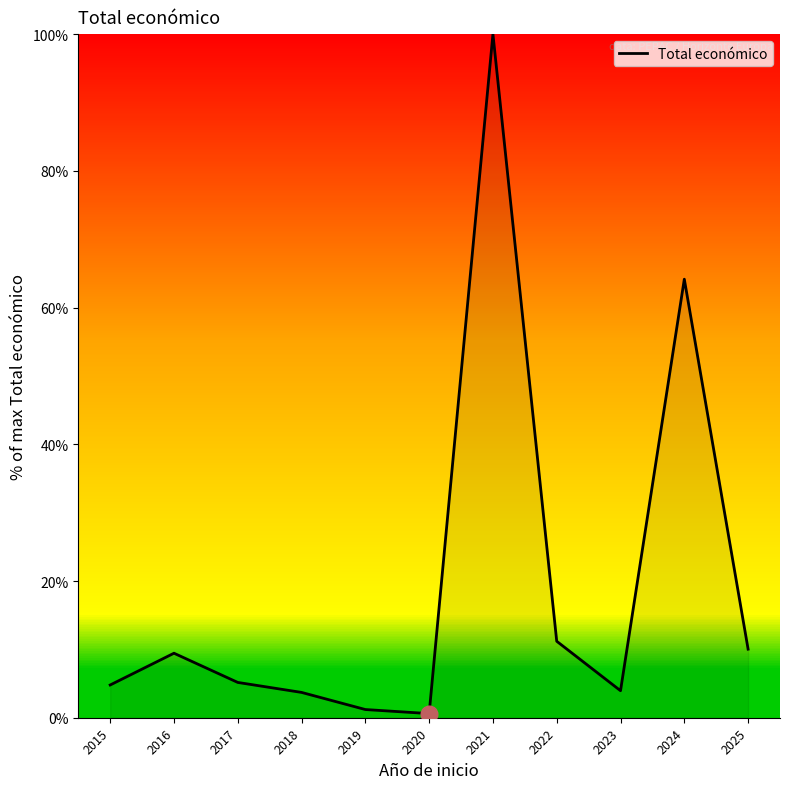

Does the chart have visible grid lines?

No